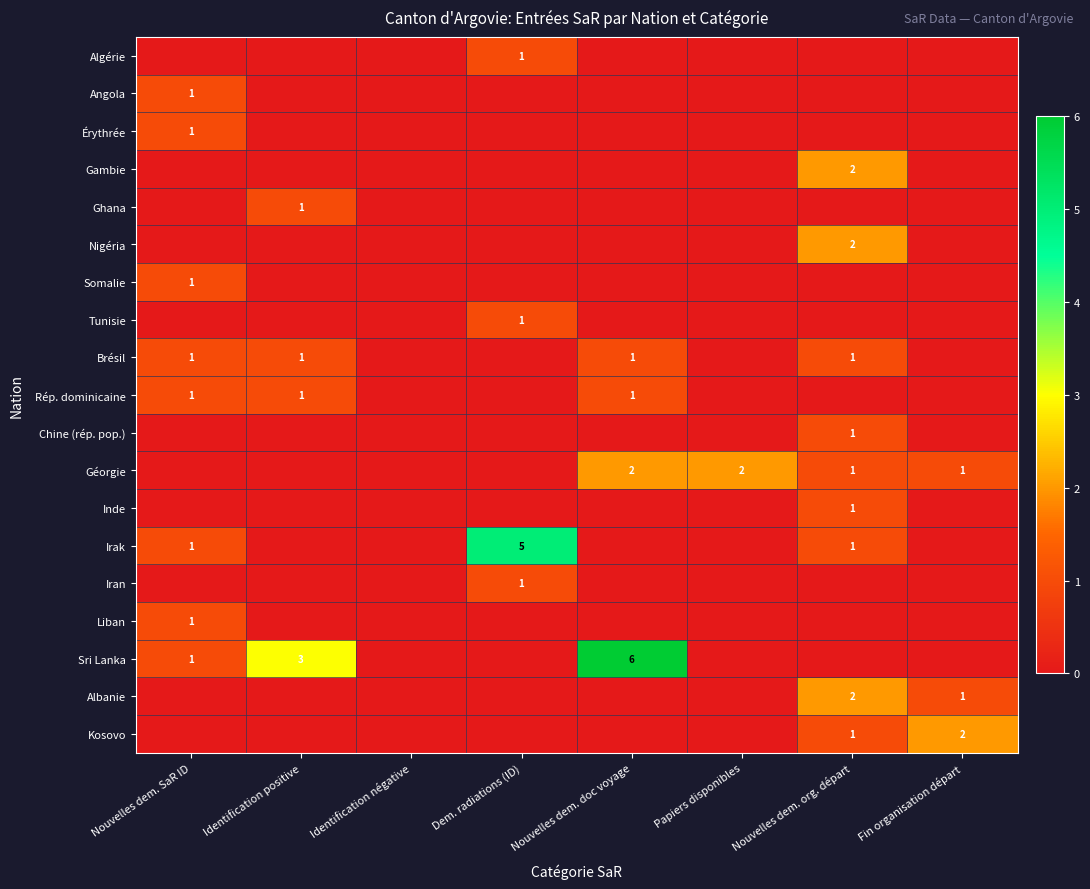

Is it true that Albanie equals 1 at Nouvelles dem. org. départ?

False